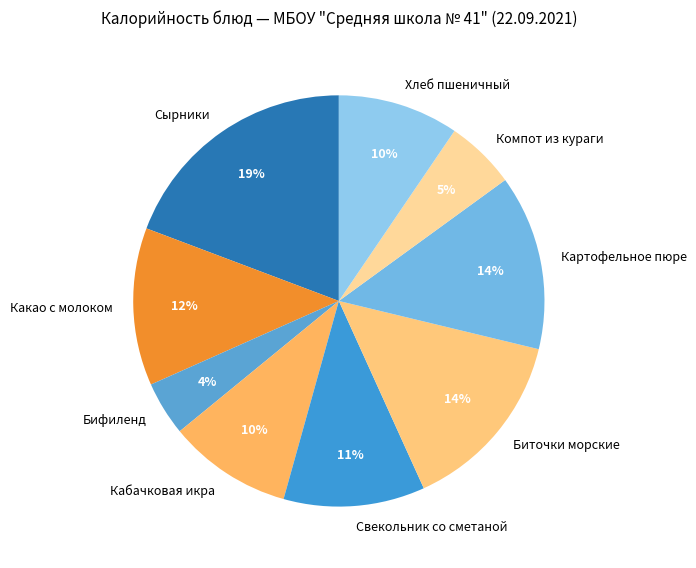

How many segments does this pie chart have?

9